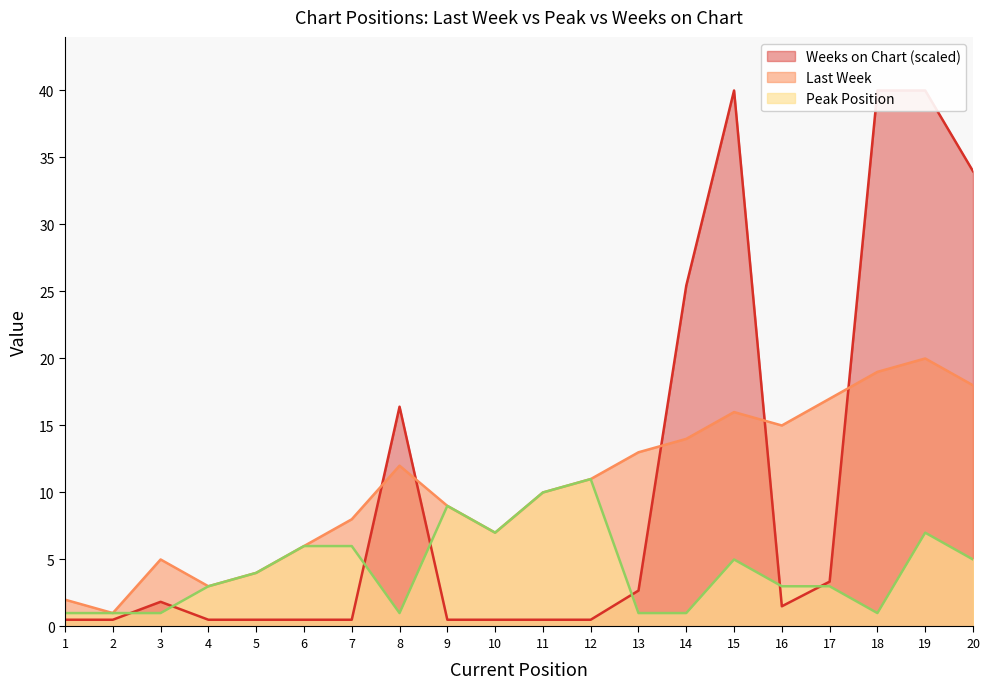

Which series has the widest spread of values?

Weeks on Chart